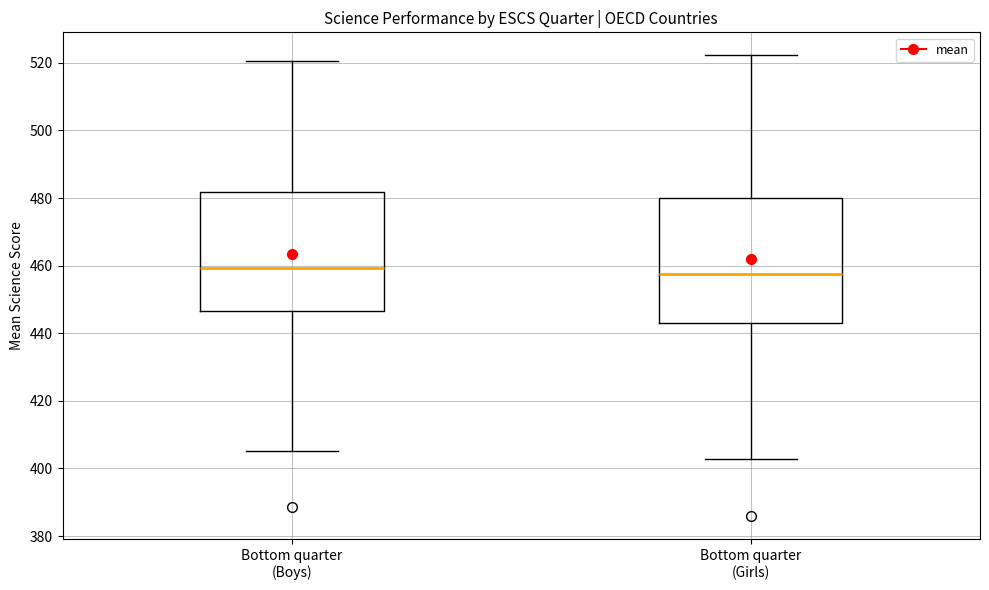

Where does the median line of the box for Bottom quarter (Boys) sit on the y-axis? The values are not printed on the chart, so give them approximately, as read against the axis.

460